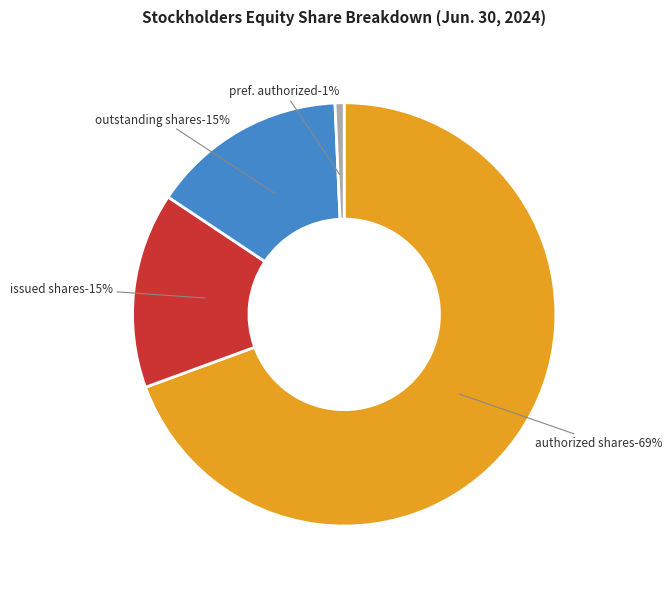

What percentage is the Common stock, issued shares slice, to the nearest percent?

15%